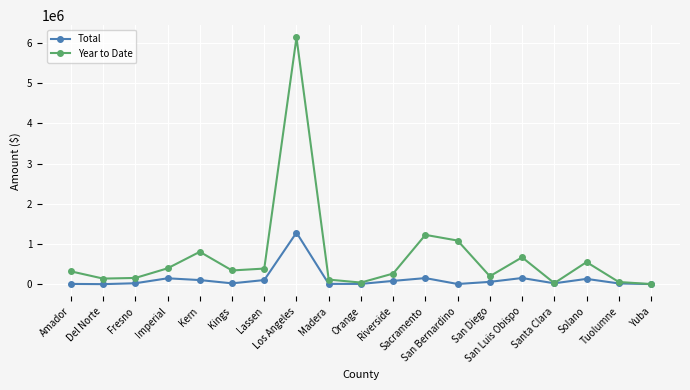

Rank the series by their maximum value, from lowest to highest.

Total, Year to Date